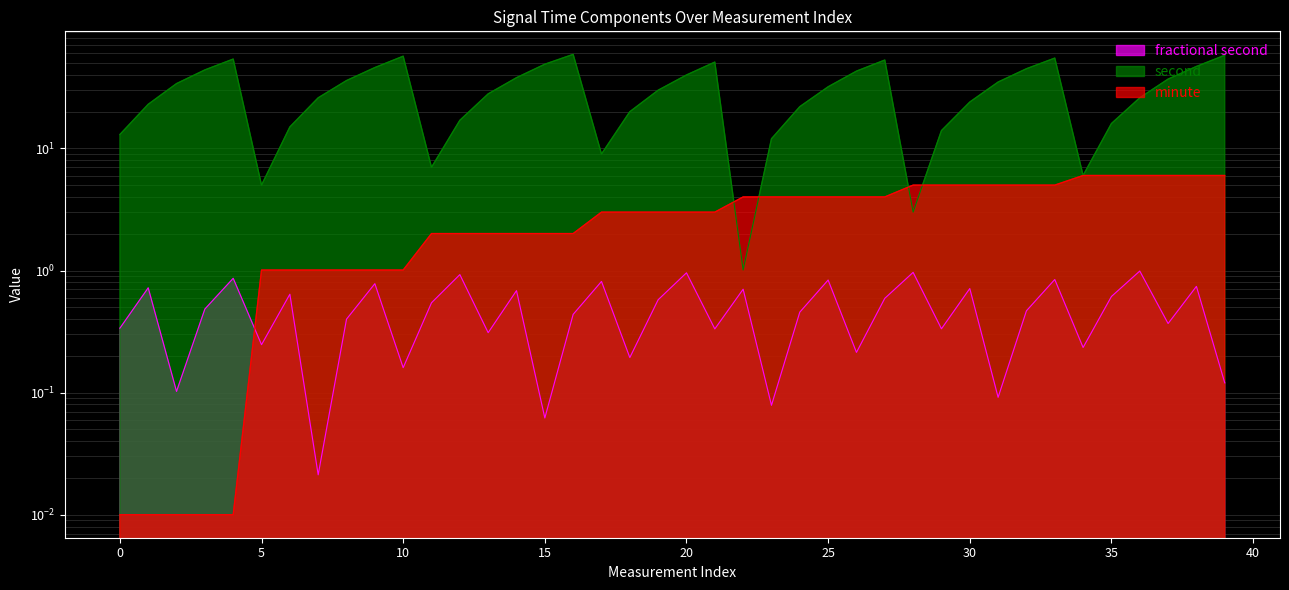

Is the value of minute at 3 greater than the value of second at 32?

No